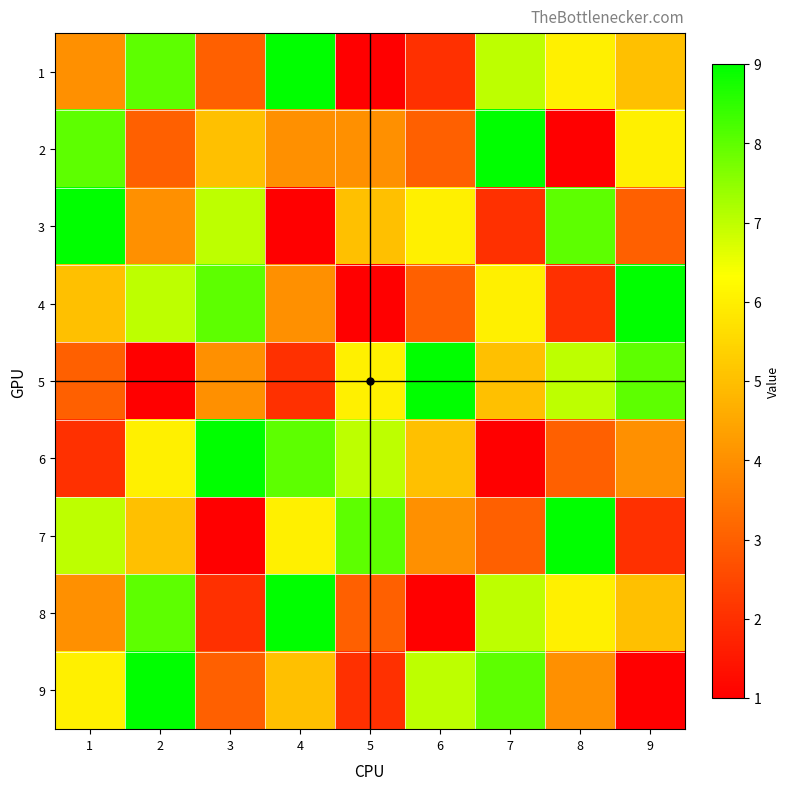

Reading right to left, transcribe all the data shown in this chart.

1: 9=5	8=6	7=7	6=2	5=1	4=9	3=3	2=8	1=4
2: 9=6	8=1	7=9	6=3	5=4	4=4	3=5	2=3	1=8
3: 9=3	8=8	7=2	6=6	5=5	4=1	3=7	2=4	1=9
4: 9=9	8=2	7=6	6=3	5=1	4=4	3=8	2=7	1=5
5: 9=8	8=7	7=5	6=9	5=6	4=2	3=4	2=1	1=3
6: 9=4	8=3	7=1	6=5	5=7	4=8	3=9	2=6	1=2
7: 9=2	8=9	7=3	6=4	5=8	4=6	3=1	2=5	1=7
8: 9=5	8=6	7=7	6=1	5=3	4=9	3=2	2=8	1=4
9: 9=1	8=4	7=8	6=7	5=2	4=5	3=3	2=9	1=6